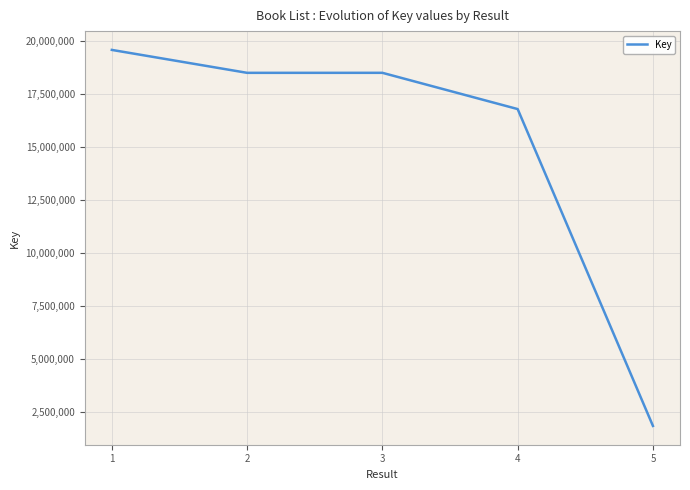

Which label corresponds to the smallest value in the chart?

5